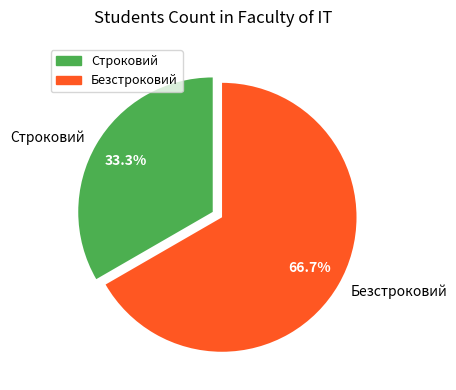

To the nearest percent, what percentage of the pie is Строковий?

33%